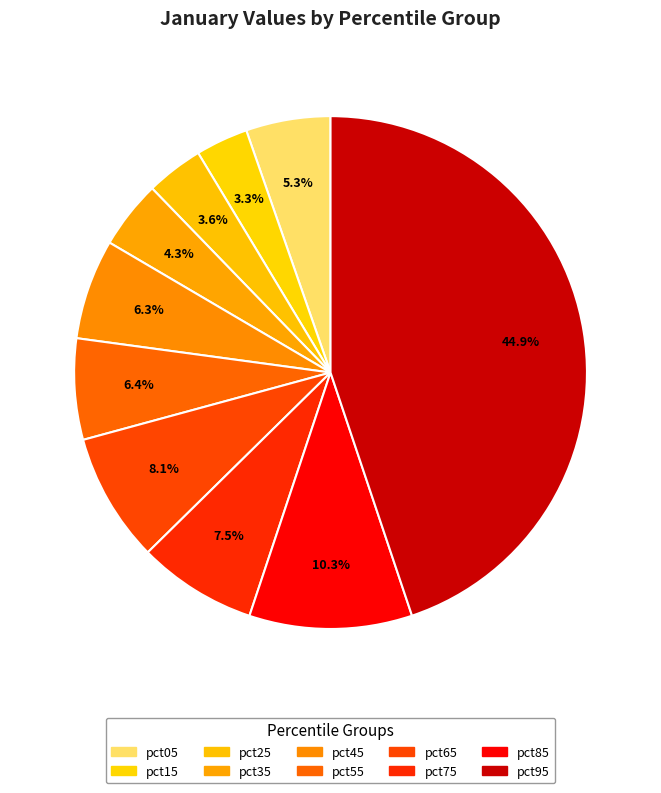

To the nearest percent, what is the difference between the pct65 and pct45 slice percentages?

2%